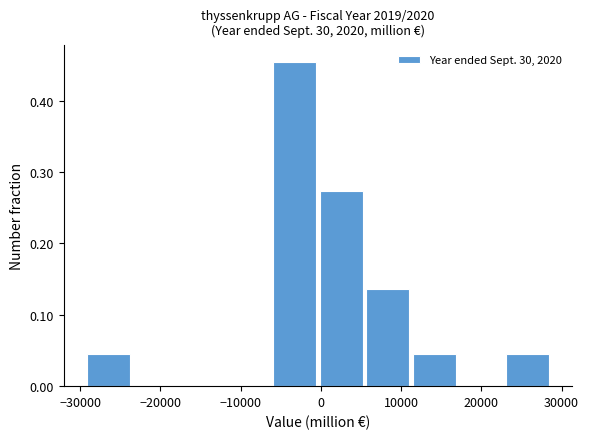

Which range on the x-axis has the tallest bar?

-6000 to 0